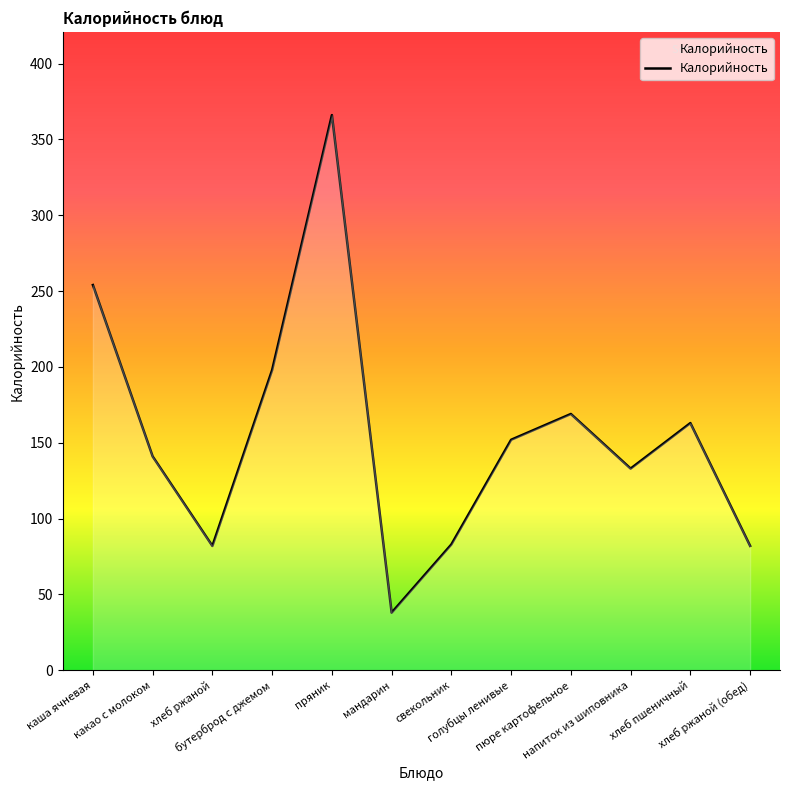

What is the difference between the maximum and minimum values?

328